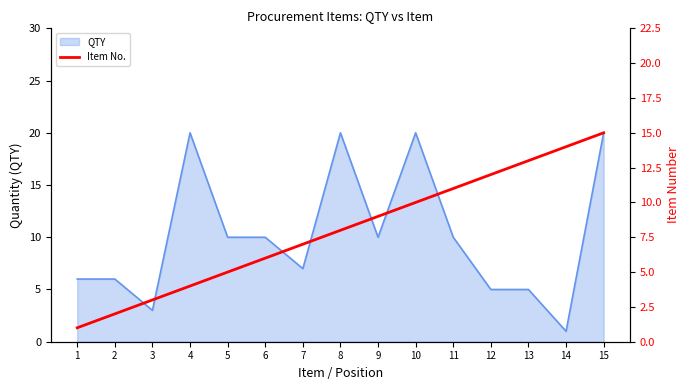

The QTY series shows 17 at 5. True or false?

False